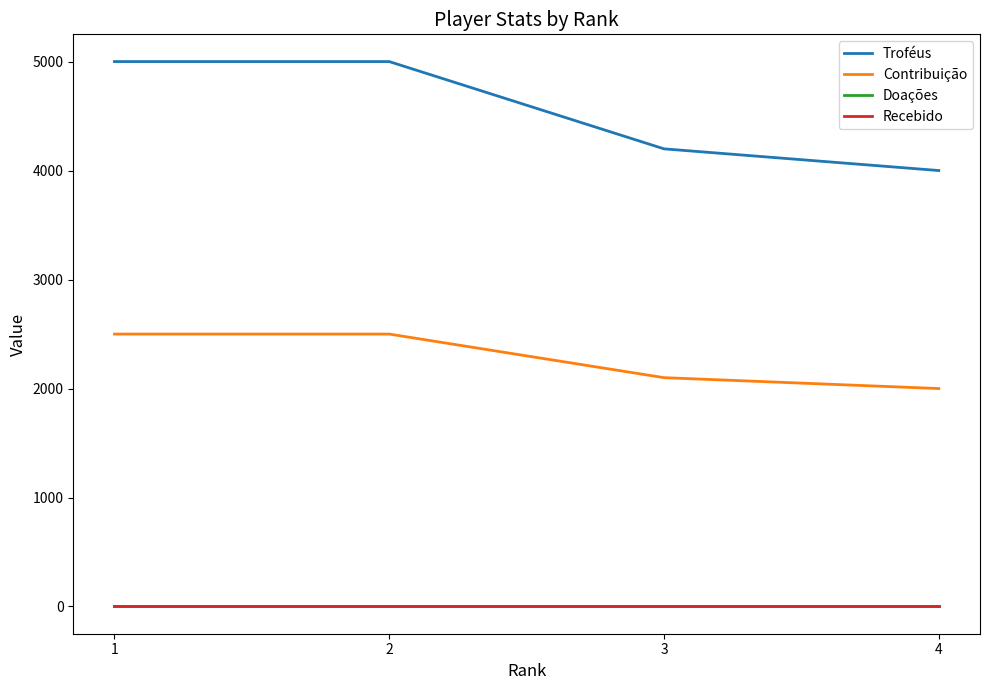

Which series has the largest total across all categories?

Troféus